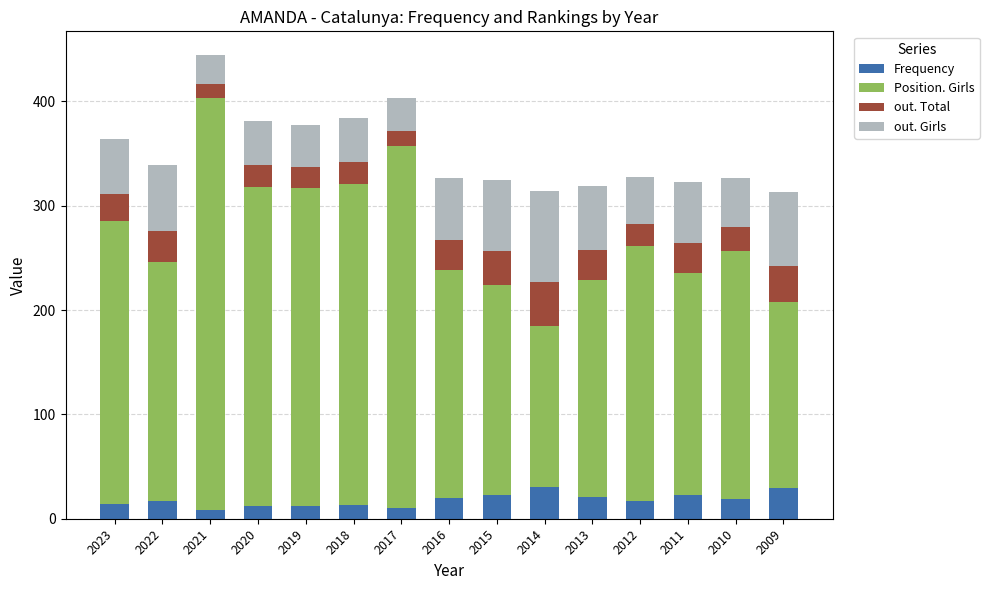

At which category is the sum across all series the highest?

2021